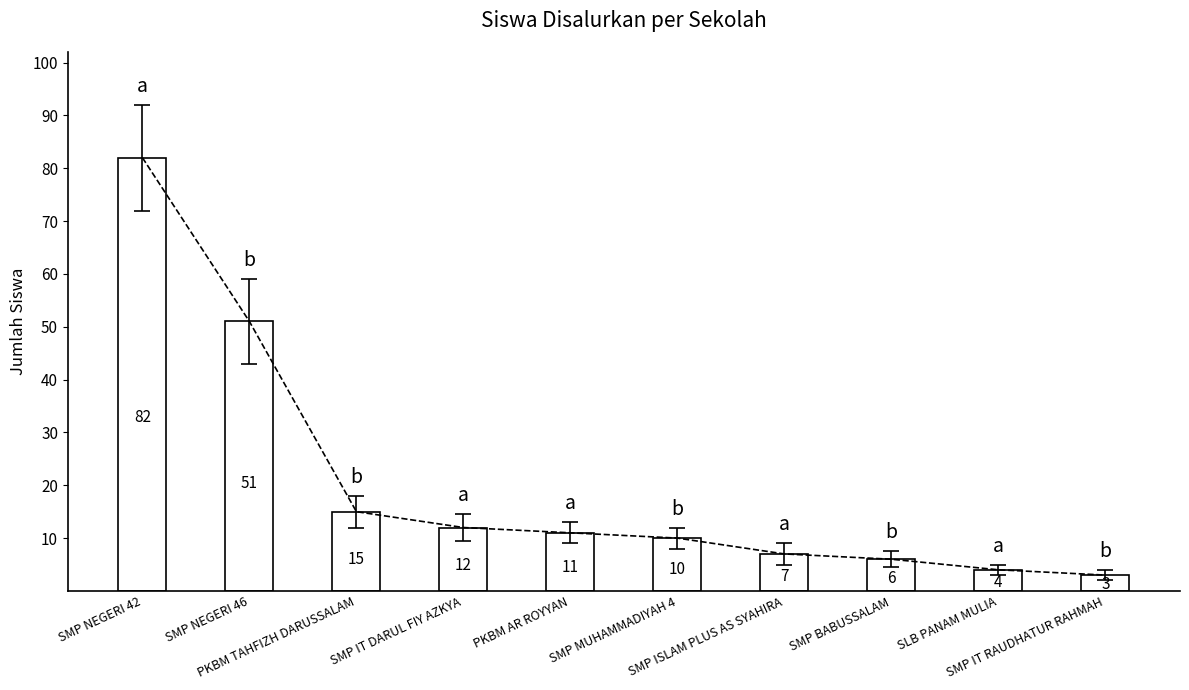

What is the average value?

20